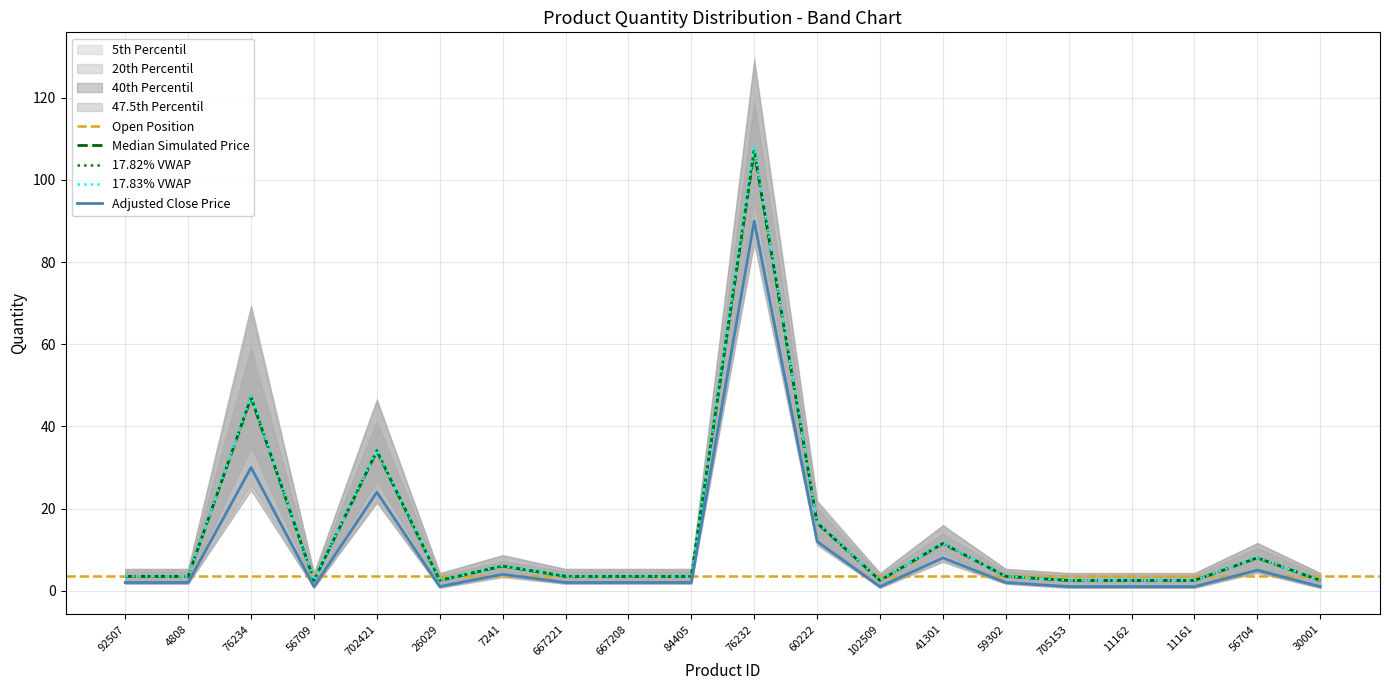

Is it true that 5th Percentil equals 1.5 at 11161?

False